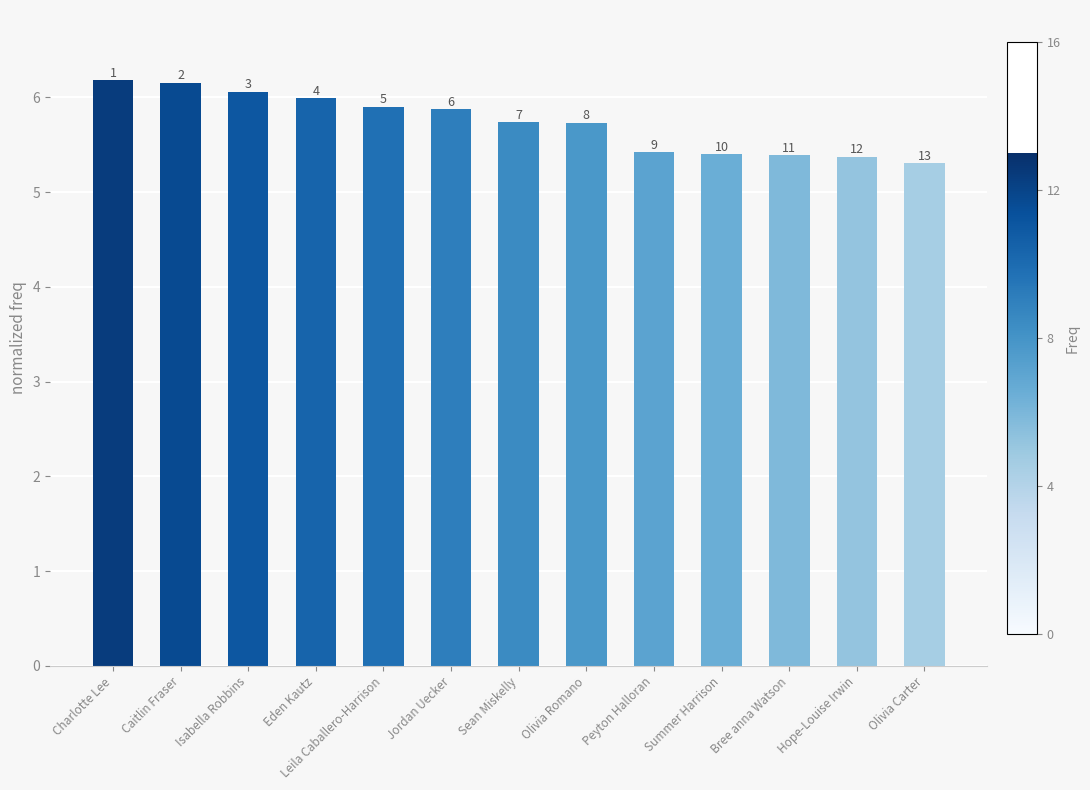

What value does the data have at Olivia Romano?

5.7